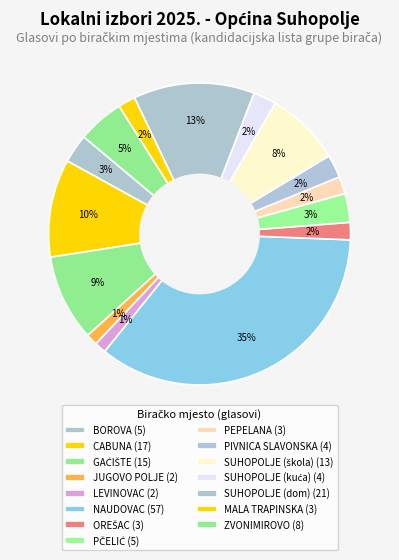

Count the number of slices in the pie.

15